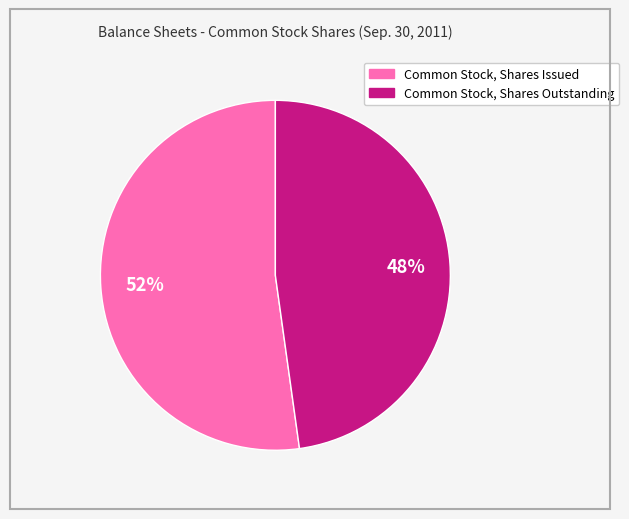

What is the largest slice in the pie chart?

Common Stock, Shares Issued